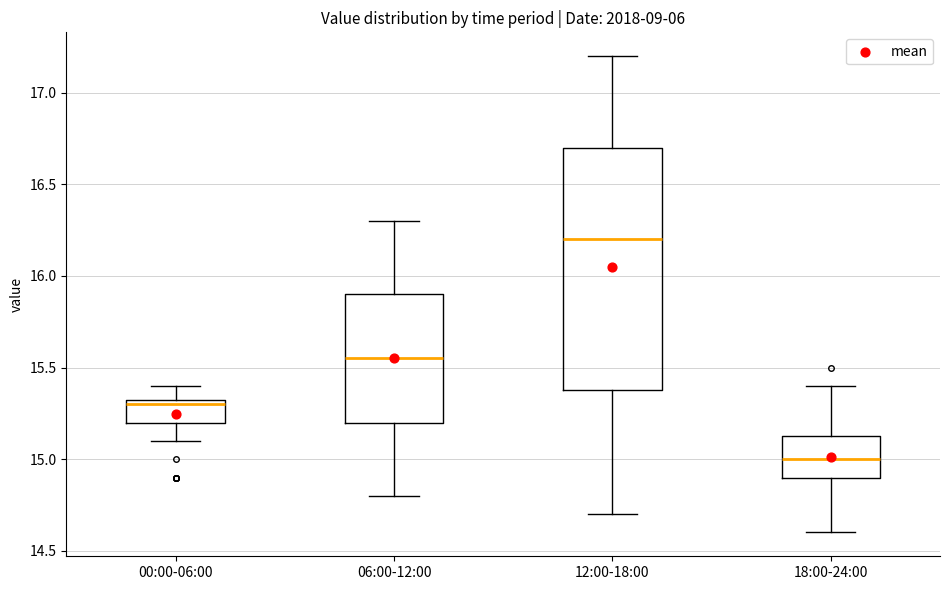

Reading left to right, transcribe this box plot: for each box, give where its median line is, the range the box spans, and where its two whiskers end, as read against the y-axis. The values are not printed on the chart, so give them approximately, as read against the axis.

00:00-06:00: median 15.30, box 15.20 to 15.35, whiskers 15.10 to 15.40
06:00-12:00: median 15.55, box 15.20 to 15.90, whiskers 14.80 to 16.30
12:00-18:00: median 16.20, box 15.40 to 16.70, whiskers 14.70 to 17.20
18:00-24:00: median 15.00, box 14.90 to 15.15, whiskers 14.60 to 15.40